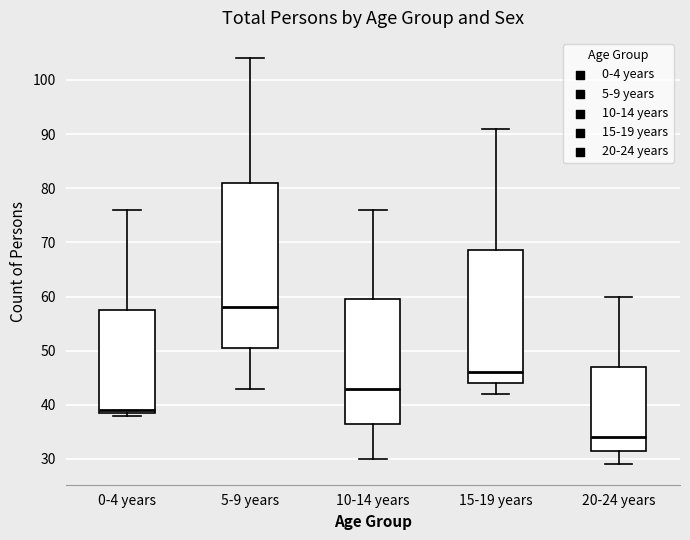

Where does the lower whisker of the box for 10-14 years end on the y-axis? The values are not printed on the chart, so give them approximately, as read against the axis.

30